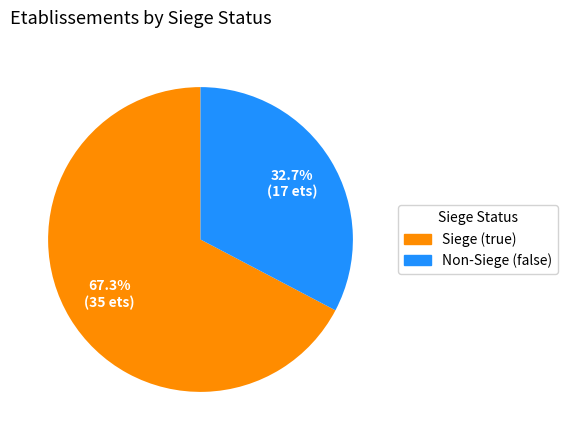

Does any single category account for the majority?

Yes